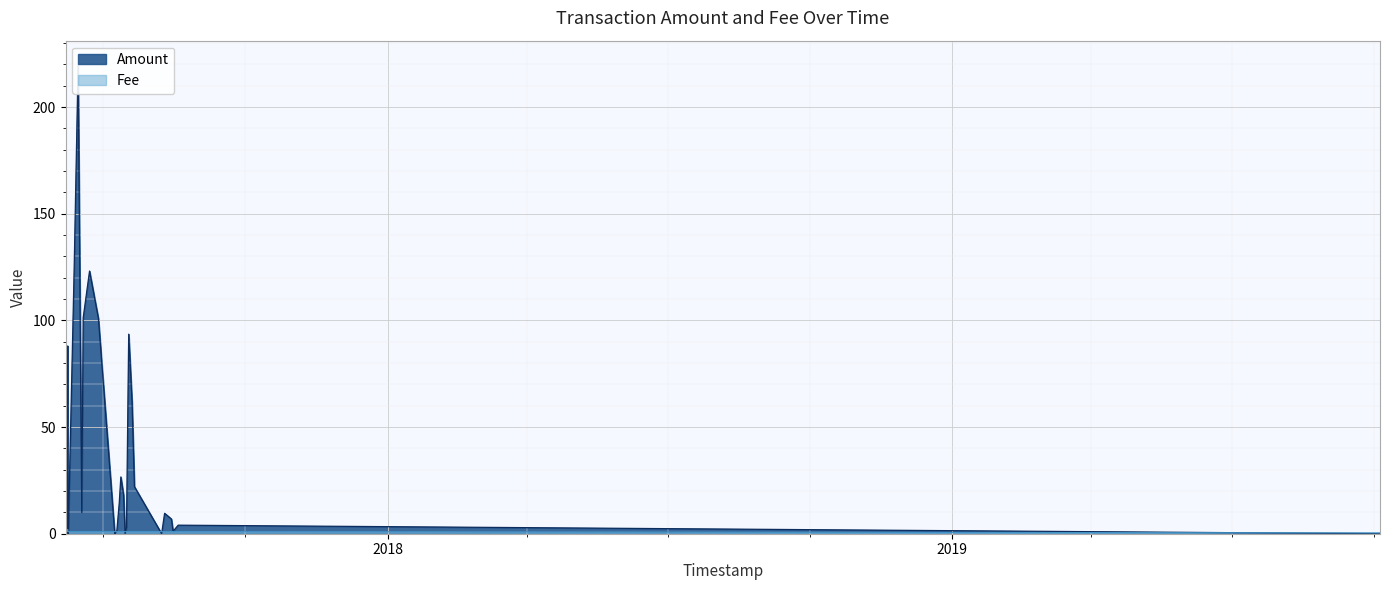

Which series ends up on top after the final intersection of Fee and Amount?

Fee